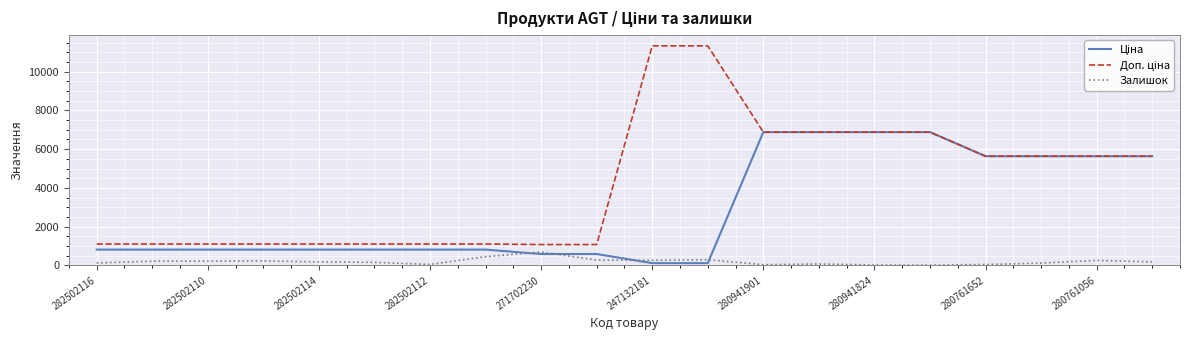

What is the minimum value shown in the chart?

11.0